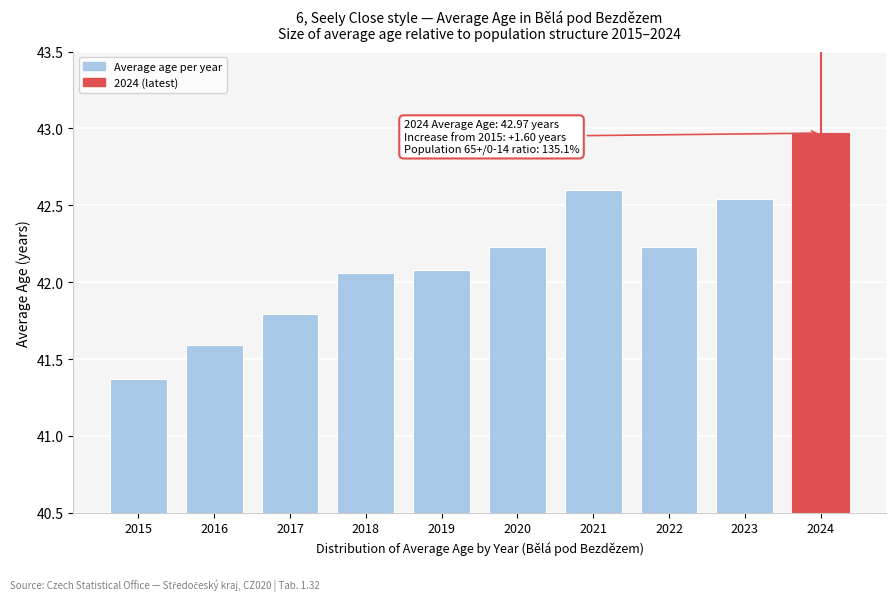

What is the sum of the values at 2015 and 2024?

84.3